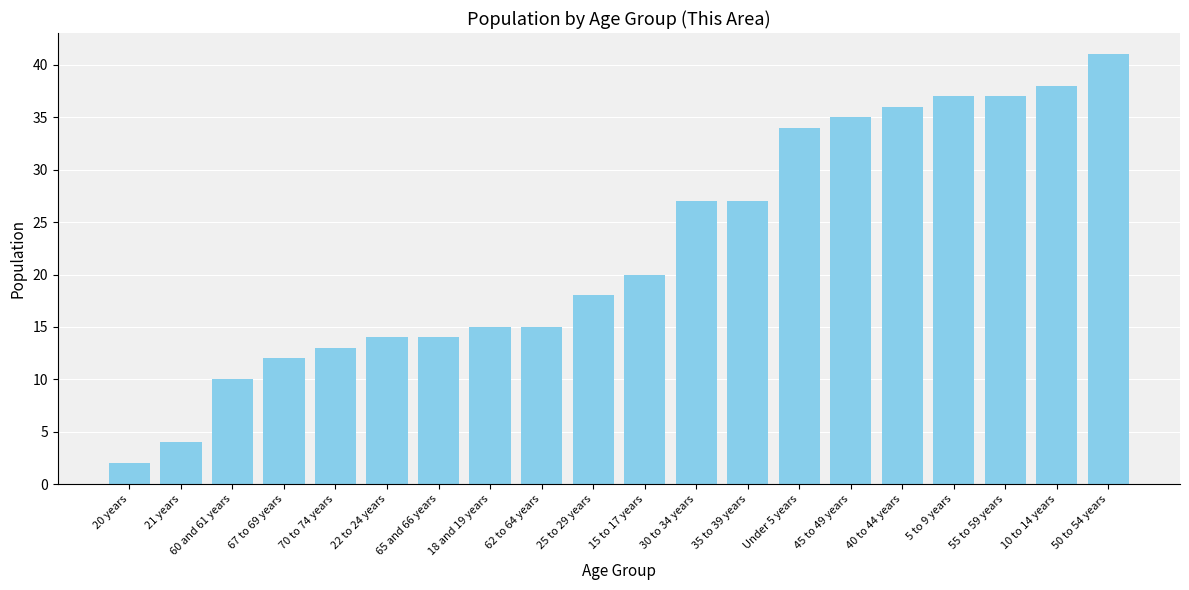

What is the sum of all values?

449